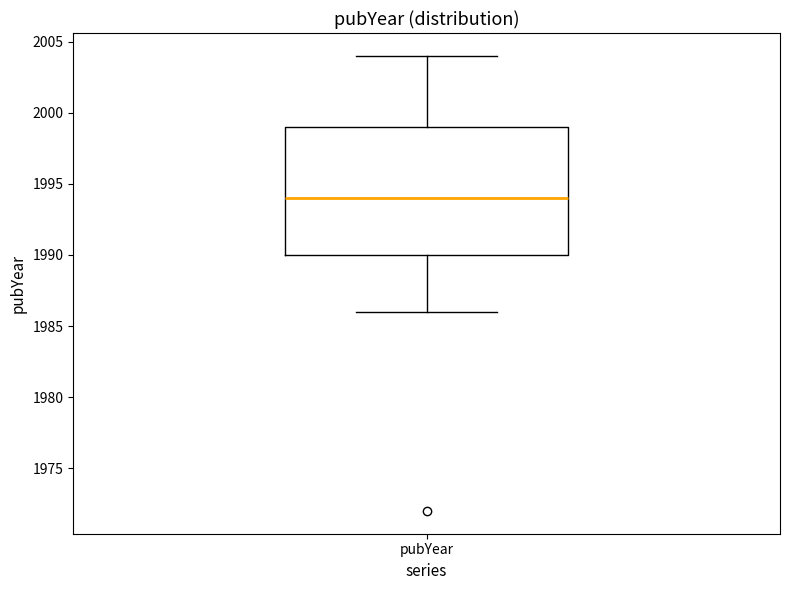

Transcribe this box plot: give where the median line is, the range the box spans, and where the two whiskers end, as read against the y-axis. The values are not printed on the chart, so give them approximately, as read against the axis.

median 1994, box 1990 to 1999, whiskers 1986 to 2004